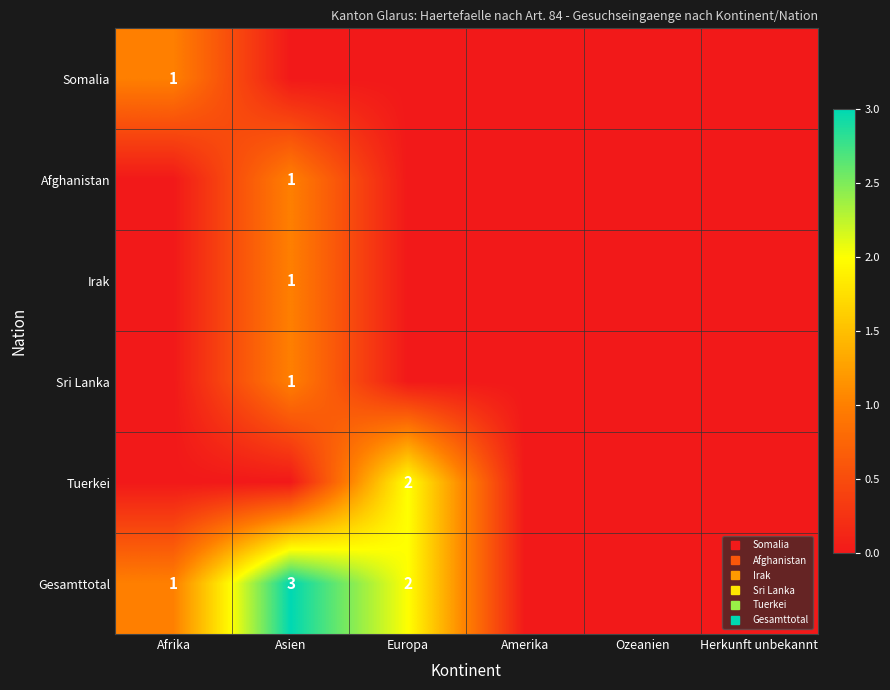

What is the highest value of the Gesamttotal series?

3